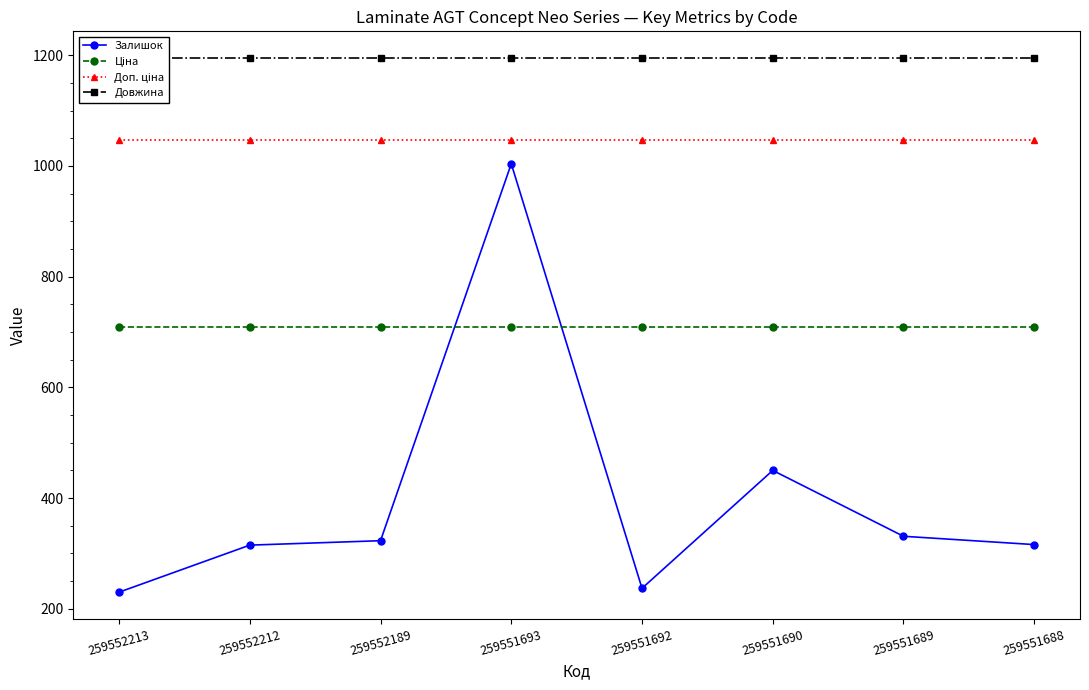

Reading right to left, what are all the values shown in this chart?

Залишок: 316.0	331.0	450.0	237.0	1004.0	323.0	315.0	230.0
Ціна: 709.1	709.1	709.1	709.1	709.1	709.1	709.1	709.1
Доп. ціна: 1047.4	1047.4	1047.4	1047.4	1047.4	1047.4	1047.4	1047.4
Довжина: 1195.0	1195.0	1195.0	1195.0	1195.0	1195.0	1195.0	1195.0